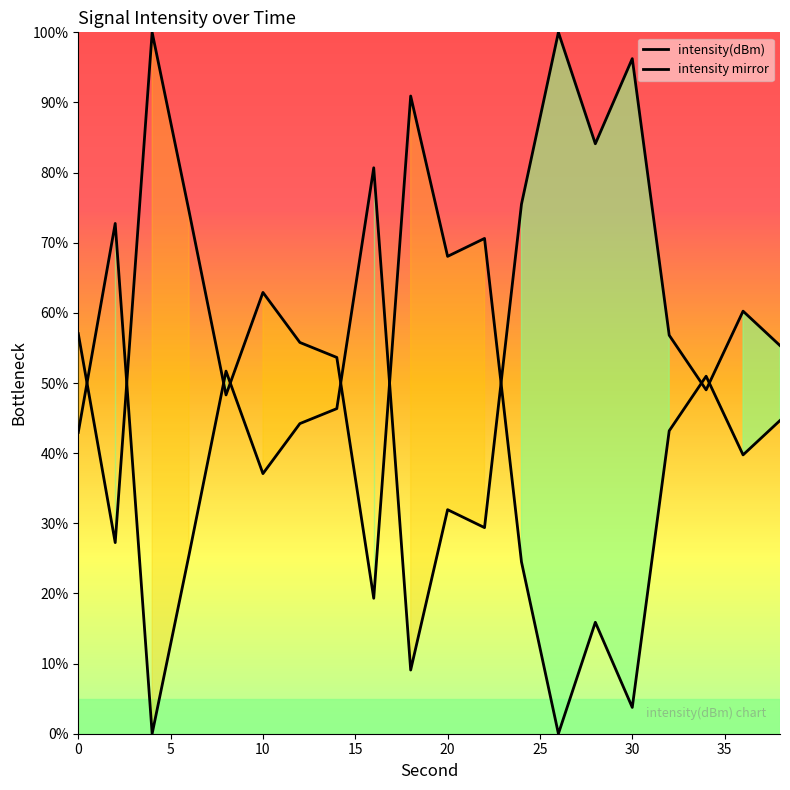

What is the average value of the intensity(dBm) series?

47.6